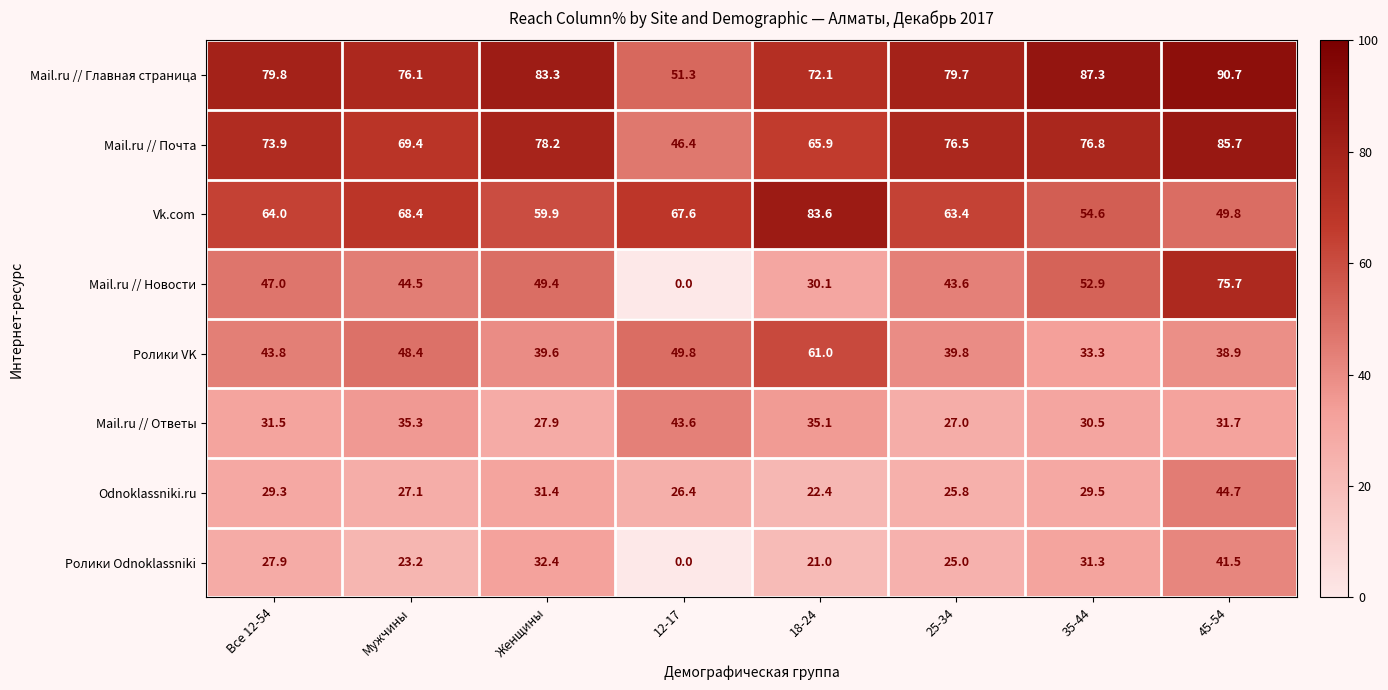

At which label does Mail.ru // Ответы reach its minimum?

25-34